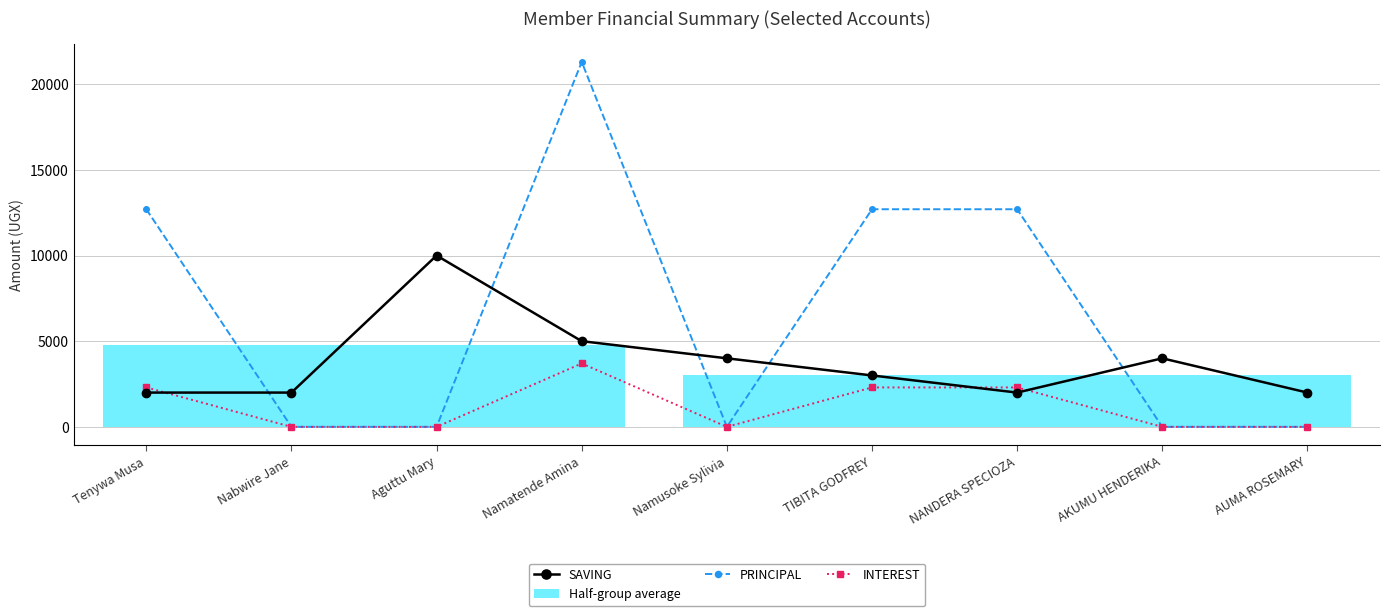

List the series in order of their peak value, lowest first.

INTEREST, SAVING, PRINCIPAL